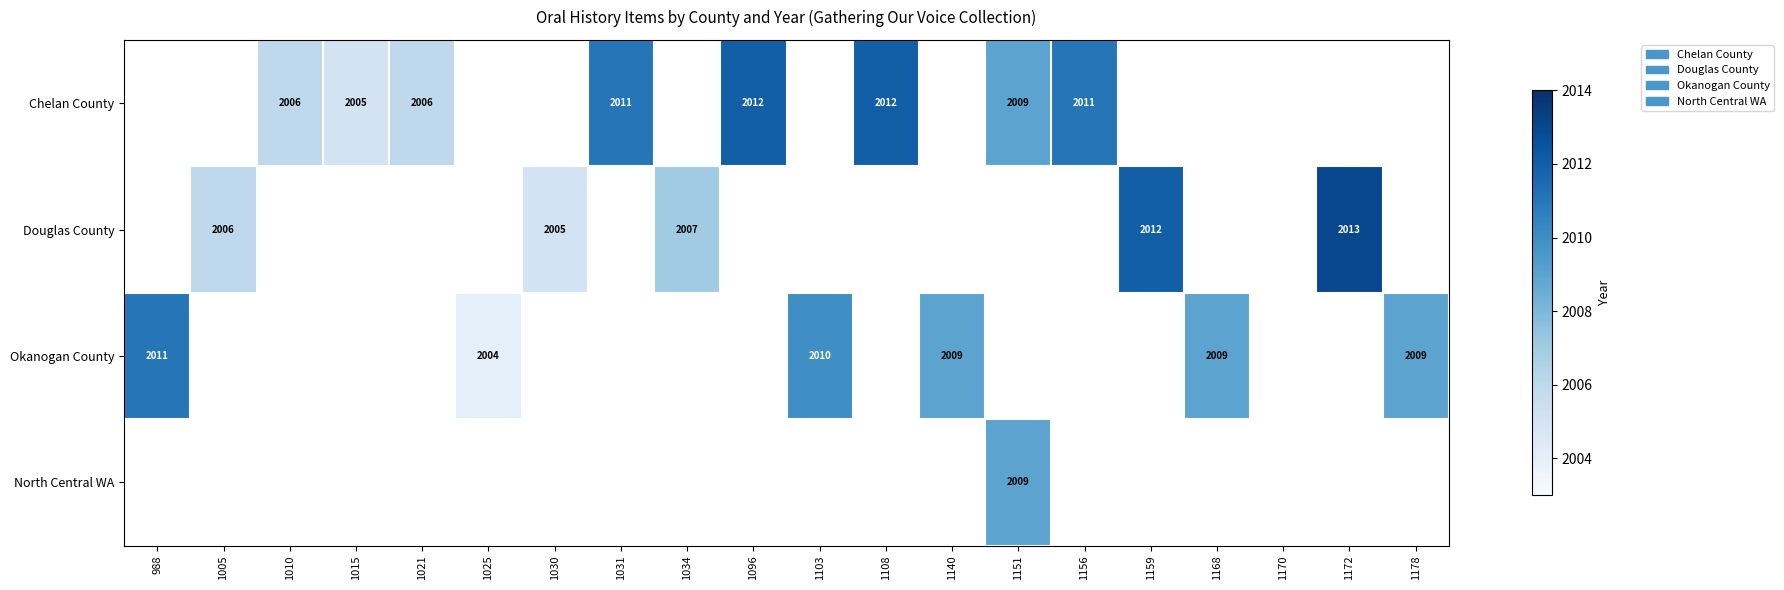

The value of Chelan County at 1151 is 2009. True or false?

True